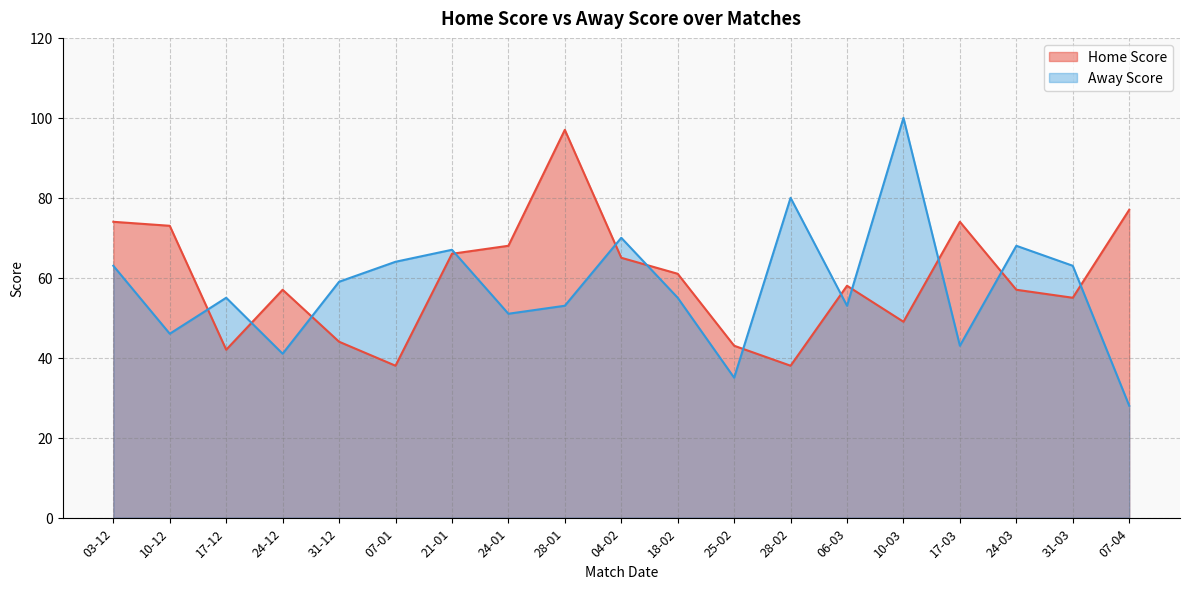

Which category has the highest value across all series?

10-03